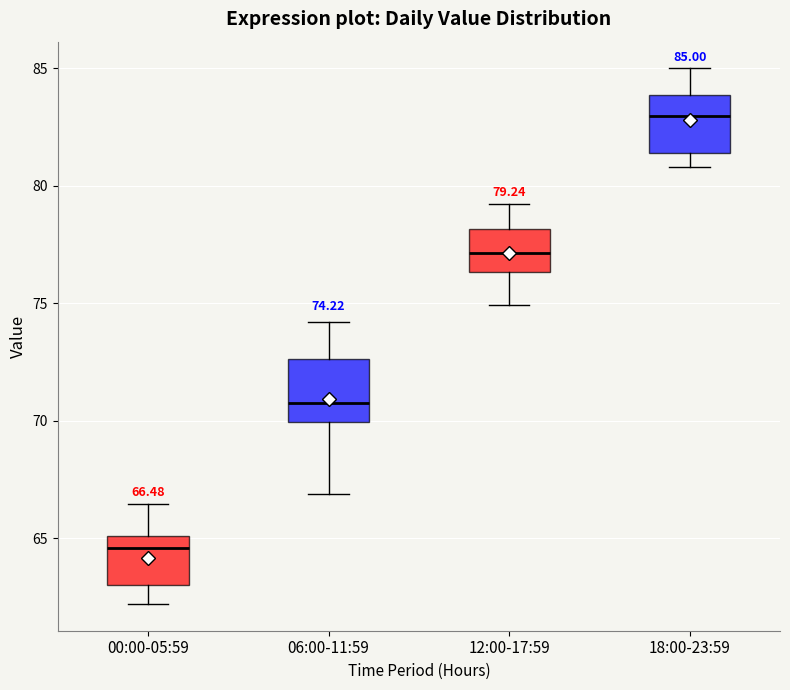

Which box has the lowest median line?

00:00-05:59